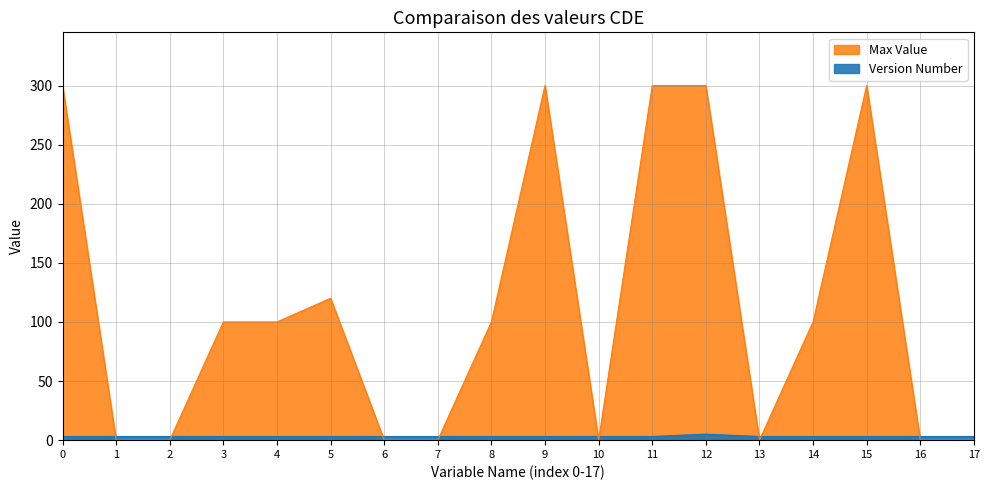

At 7, list the series in order from largest to smallest.

Version Number, Max Value